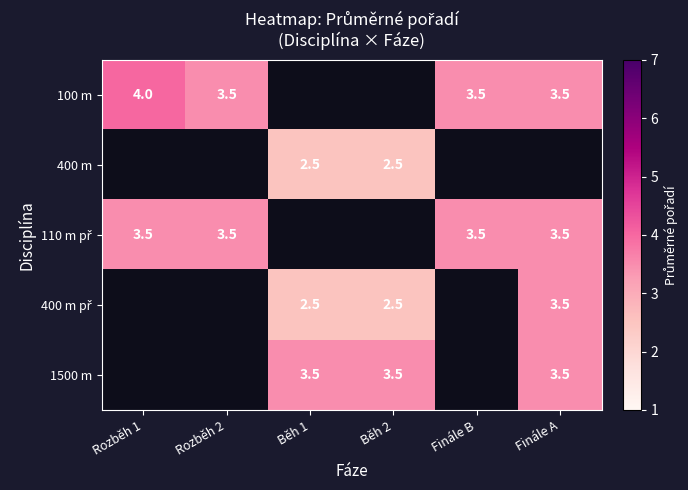

The value of 100 m at Finále A is 2.1. True or false?

False